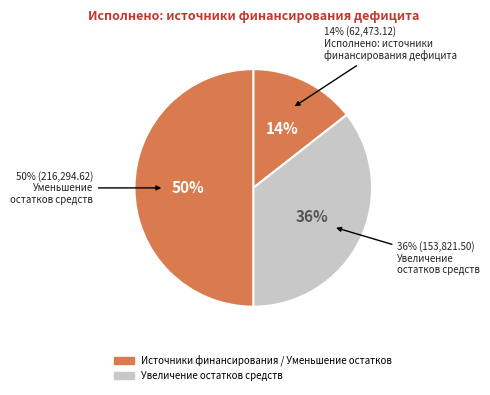

Is the sum of 710 and 500 greater than half?

No